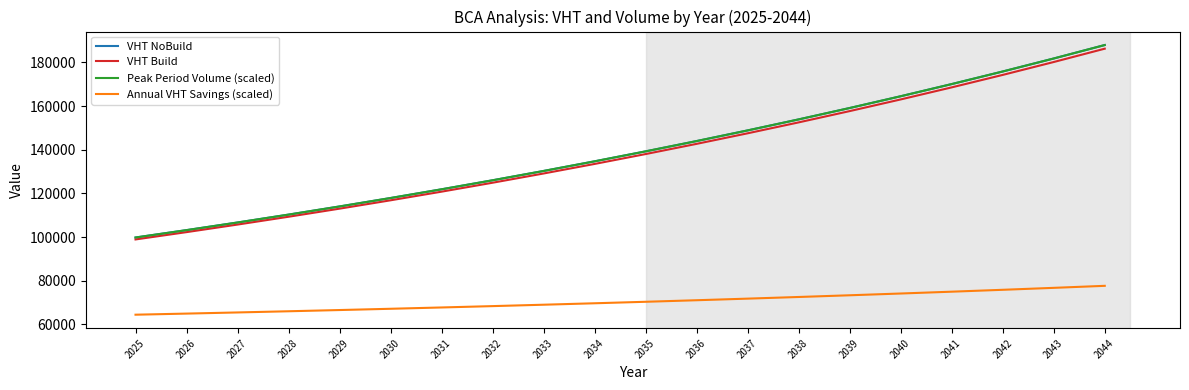

Which series has the largest total across all categories?

Peak Period Volume (scaled)